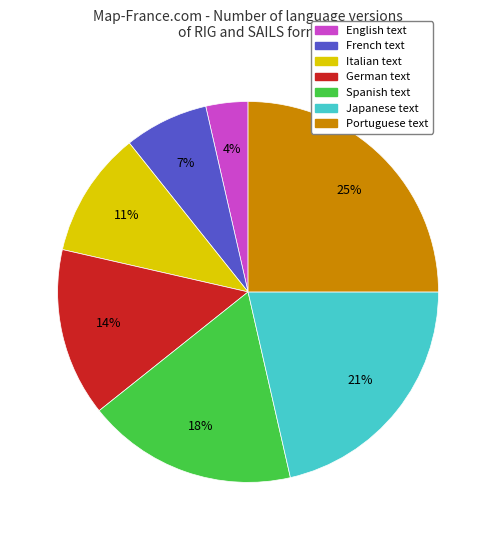

To the nearest percent, what percentage of the pie is English text?

4%